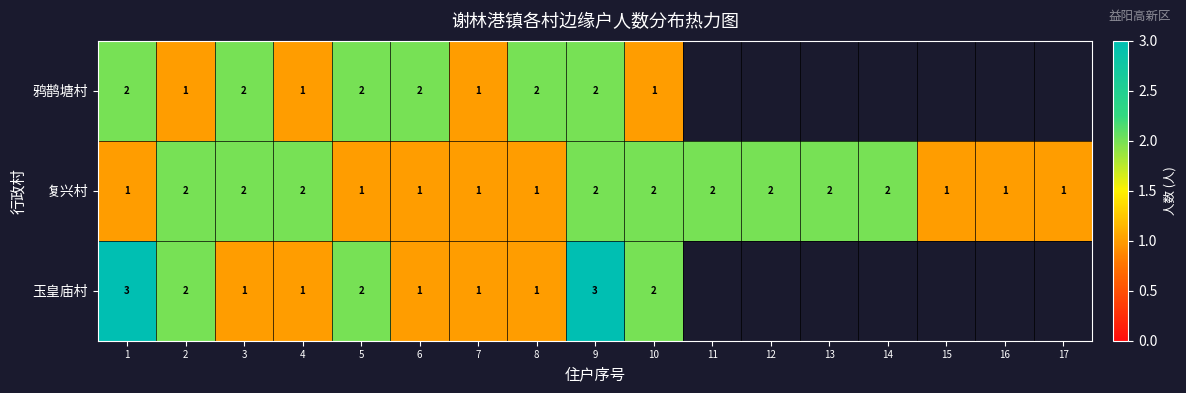

The value of 鸦鹊塘村 at 7 is 1. True or false?

True